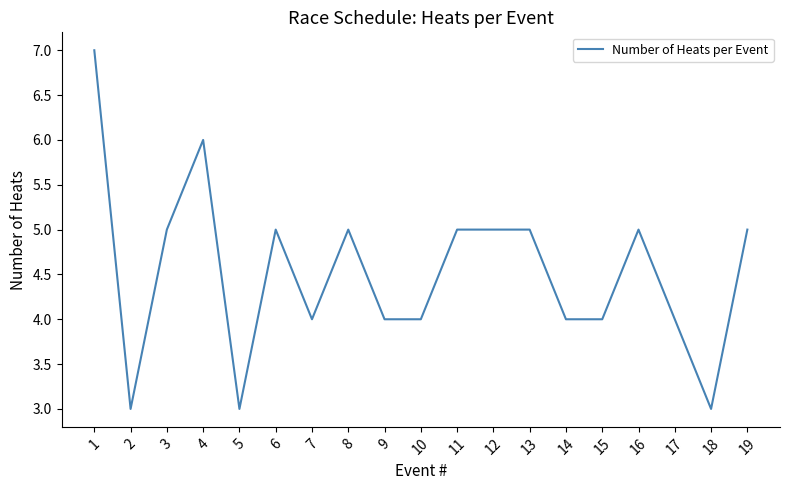

What is the change in value from 1 to 18?

-4